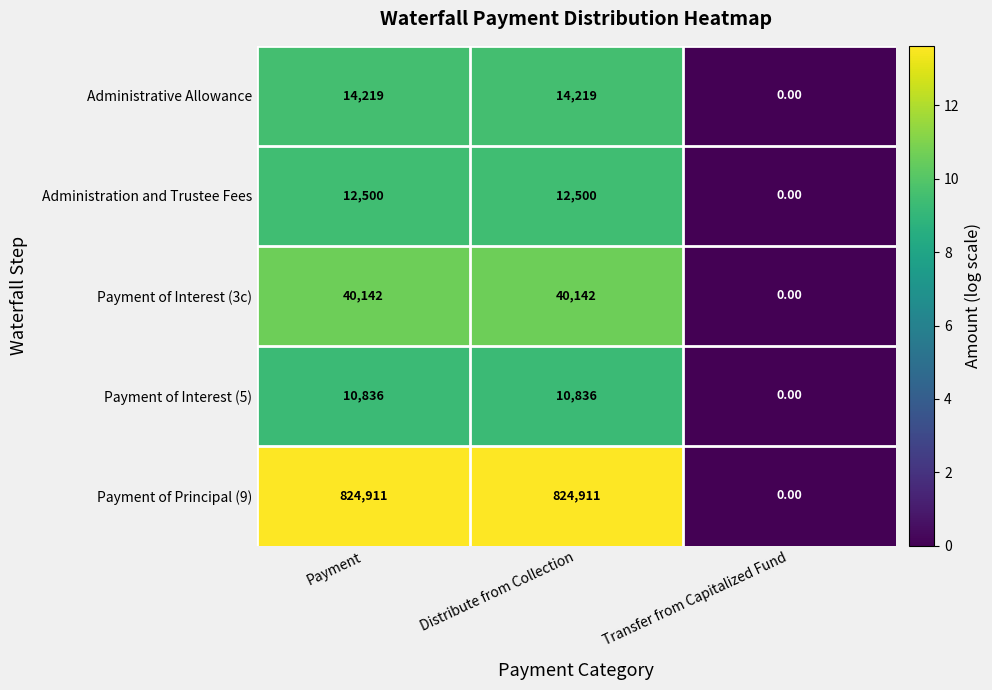

Which series has the largest range (max minus min)?

Payment of Principal (9)